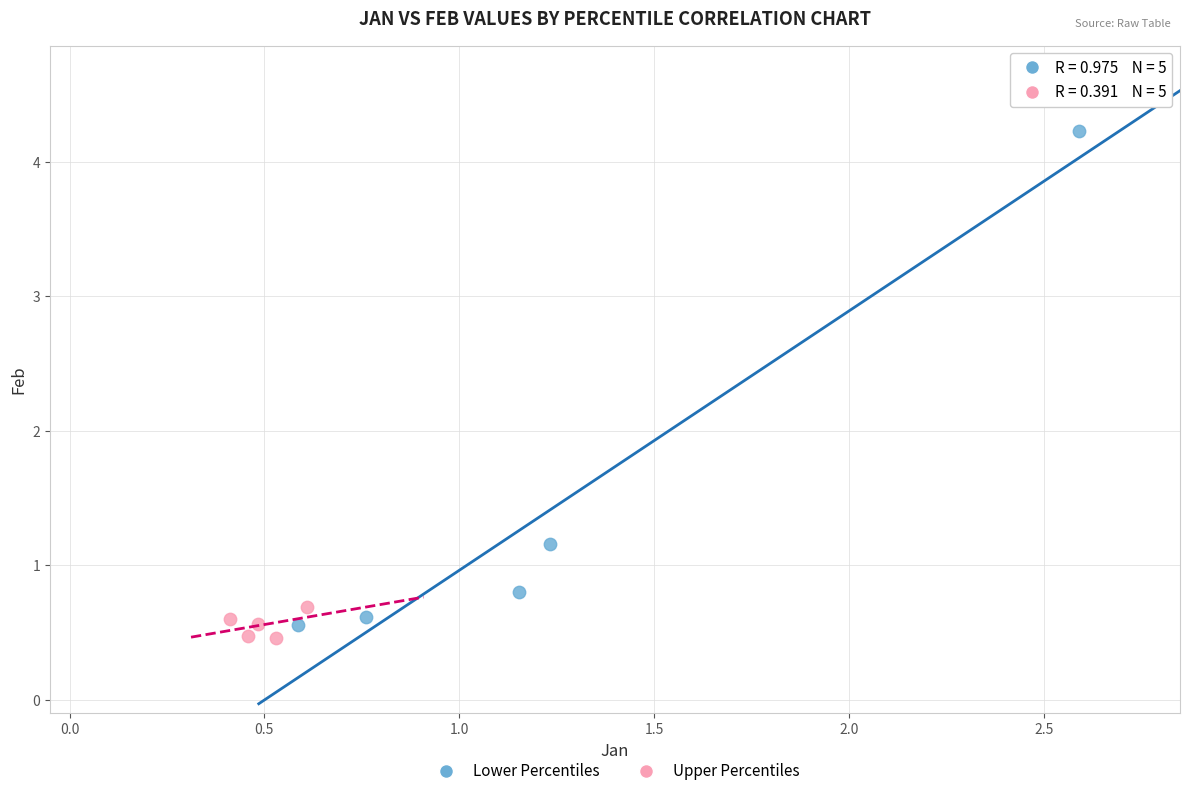

Which series has the largest Y range (max minus min)?

Lower Percentiles